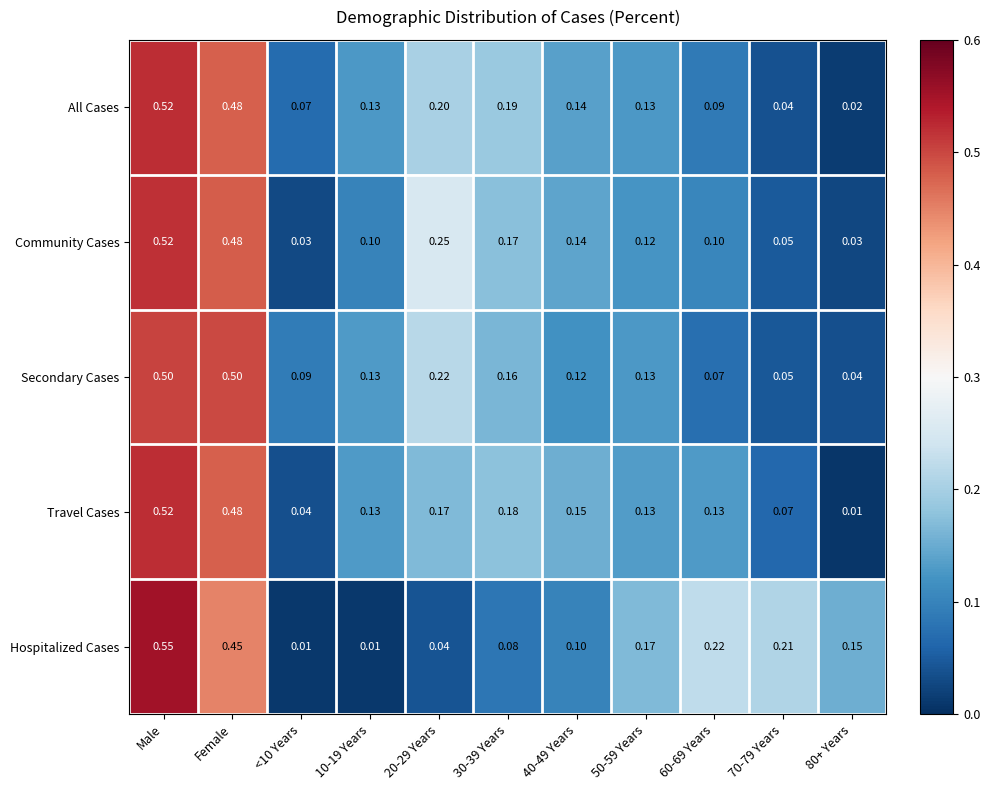

Which category has the highest value in the Community Cases series?

Male